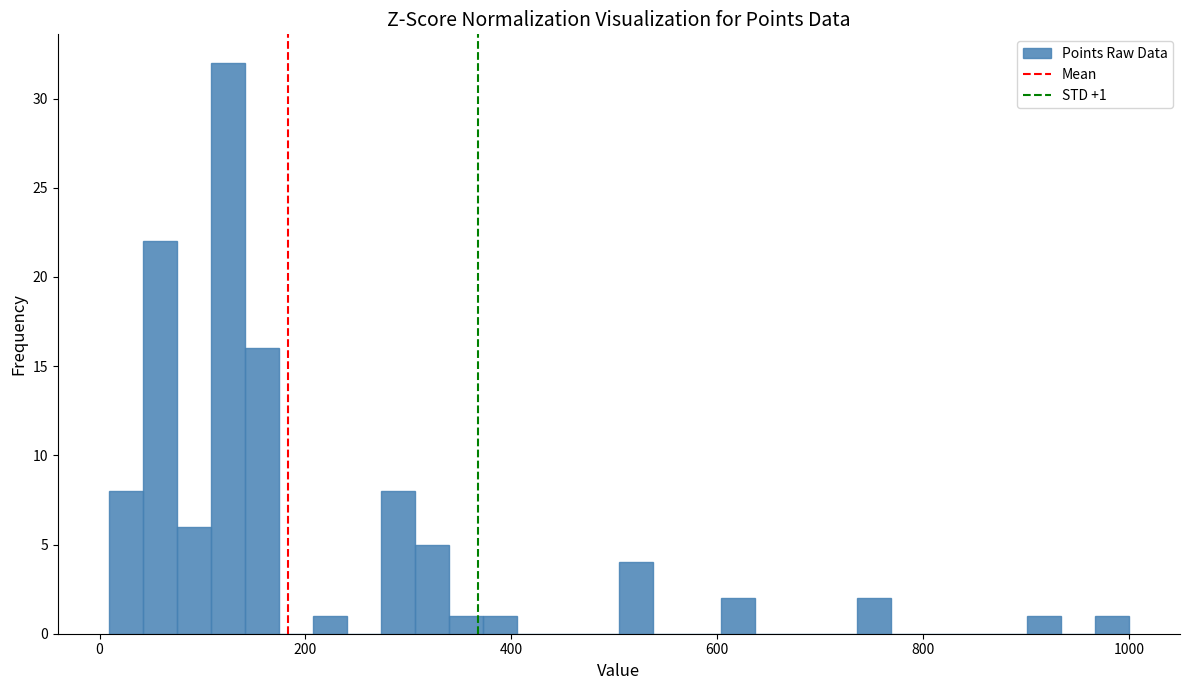

Read against the x-axis, roughly where is the centre of the tallest bar?

120